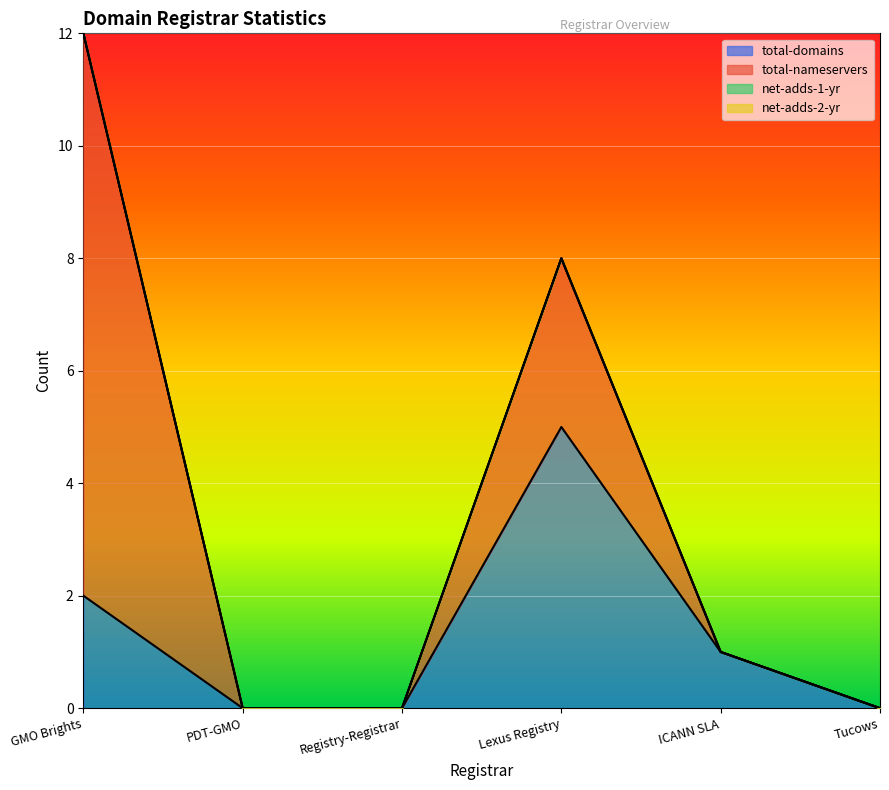

At Tucows, list the series in order from smallest to largest.

total-domains, total-nameservers, net-adds-1-yr, net-adds-2-yr